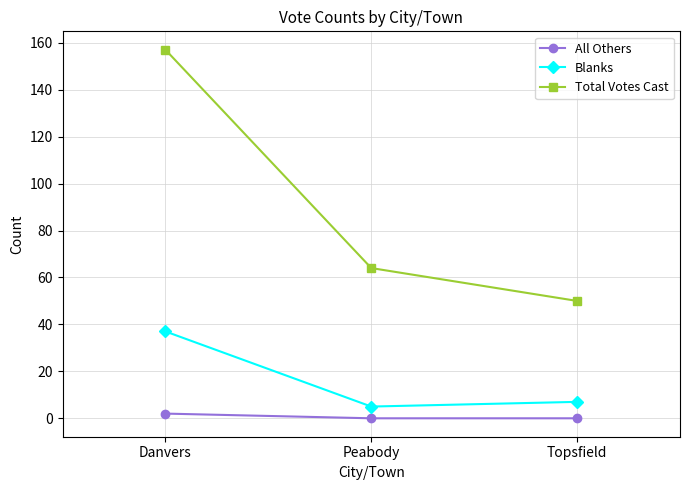

How many distinct data groups are displayed?

3